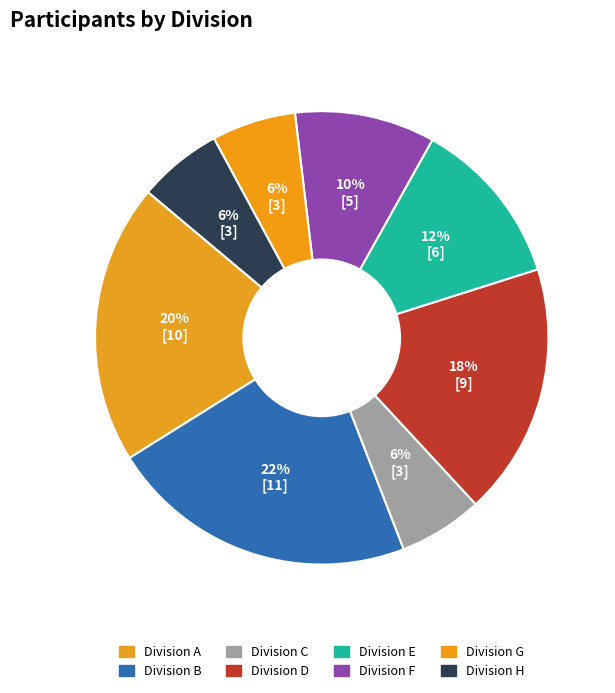

How many segments does this pie chart have?

8